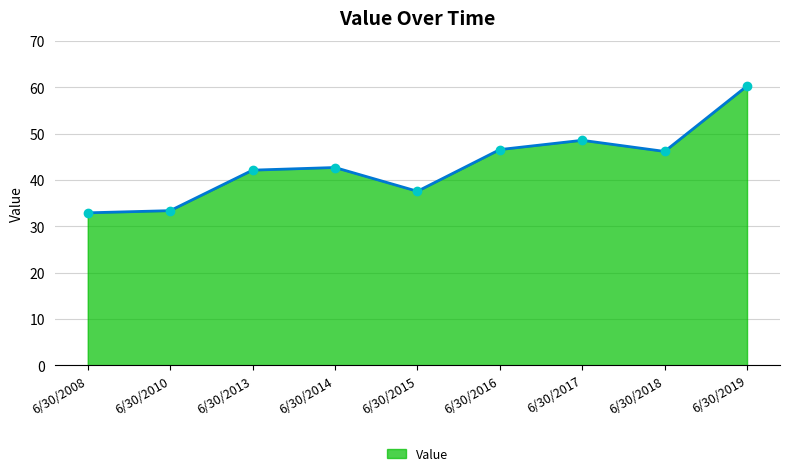

The chart shows a value of 90.0 at 6/30/2019. True or false?

False